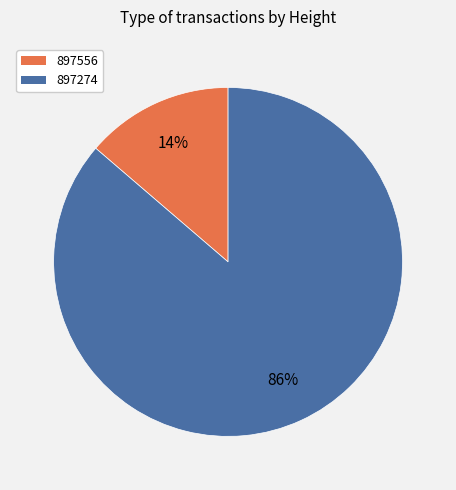

Combined, do 897556 and 897274 account for over 50%?

Yes